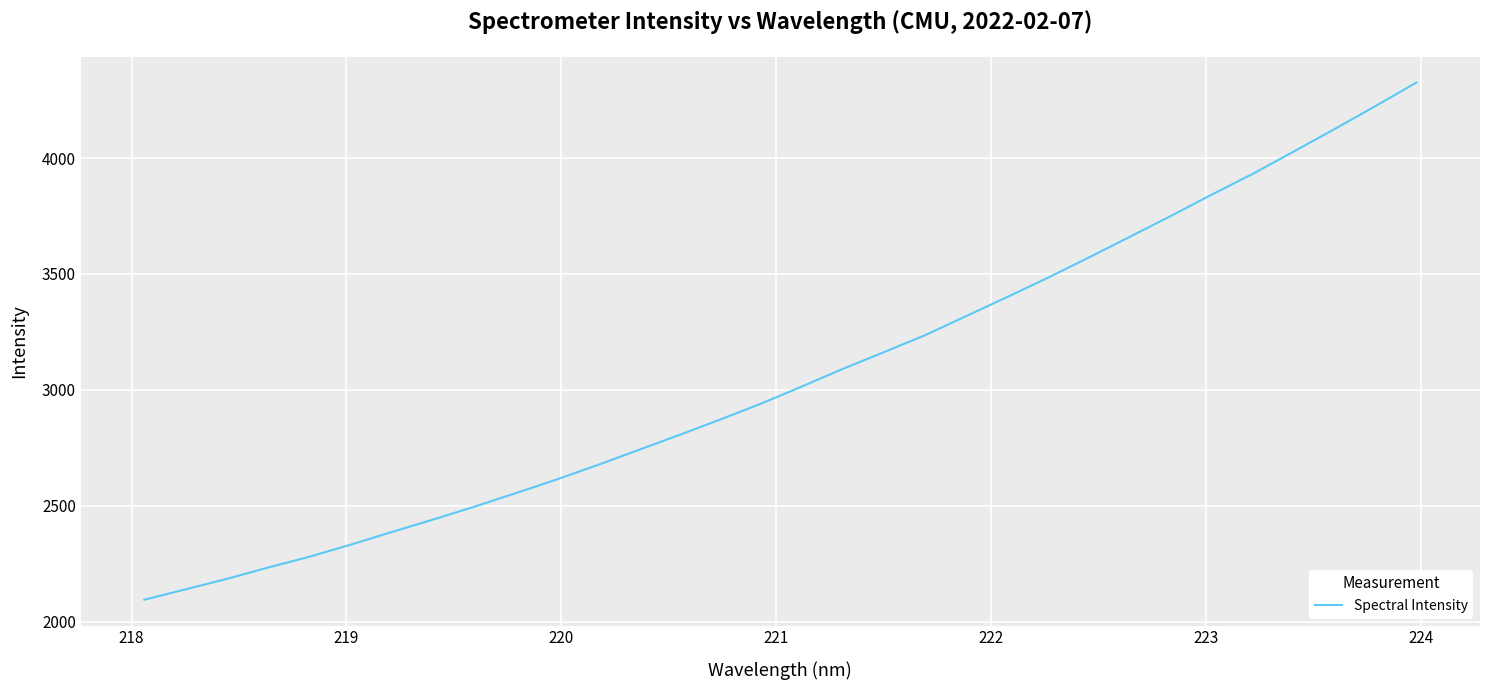

What is the greatest value displayed?

4325.9